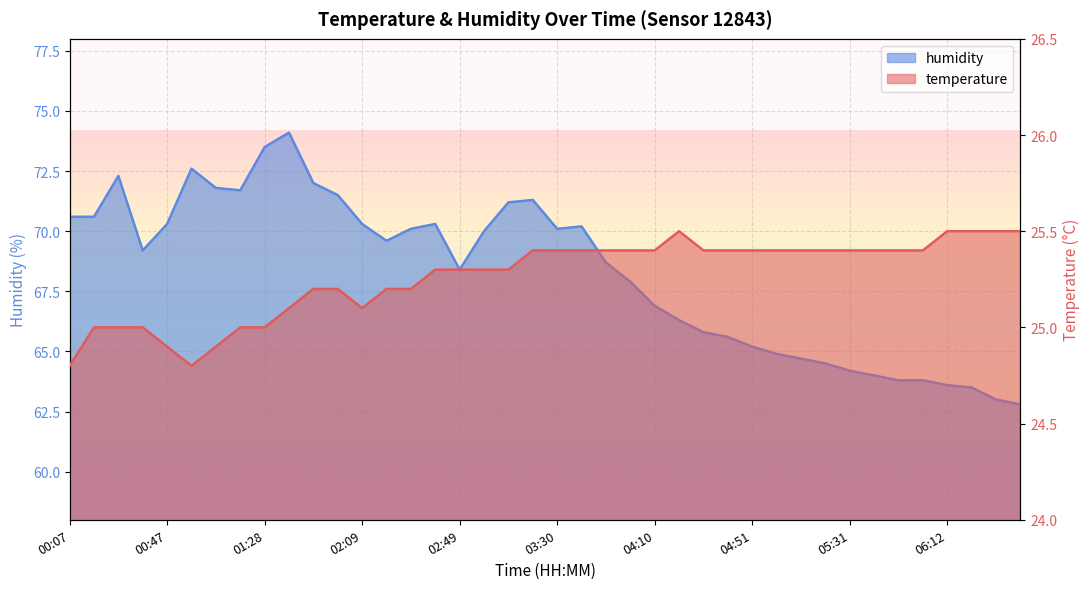

What is the maximum value for humidity?

74.1